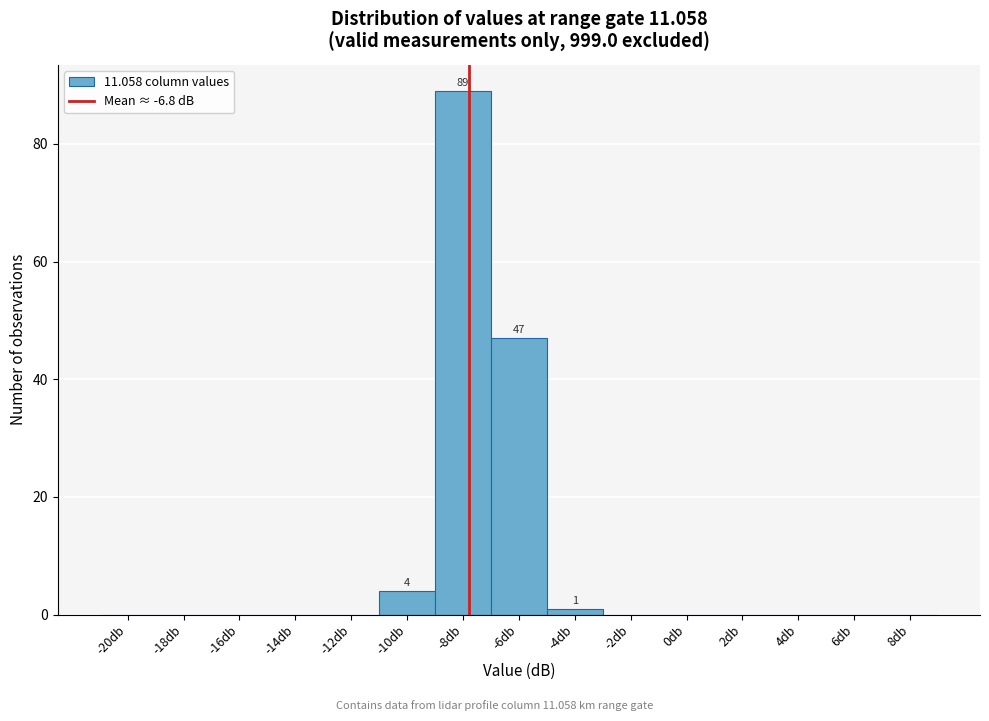

Reading left to right, transcribe all the data shown in this chart.

-20db=0	-18db=0	-16db=0	-14db=0	-12db=0	-10db=4	-8db=89	-6db=47	-4db=1	-2db=0	0db=0	2db=0	4db=0	6db=0	8db=0